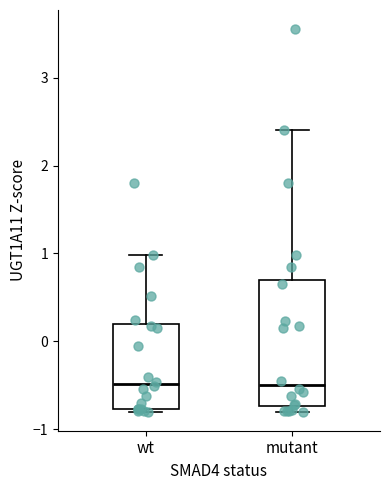

Reading left to right, transcribe this box plot: for each box, give where its median line is, the range the box spans, and where its two whiskers end, as read against the y-axis. The values are not printed on the chart, so give them approximately, as read against the axis.

wt: median -0.5, box -0.8 to 0.2, whiskers -0.8 (just below the box's lower edge) to 1.0
mutant: median -0.5, box -0.7 to 0.7, whiskers -0.8 to 2.4